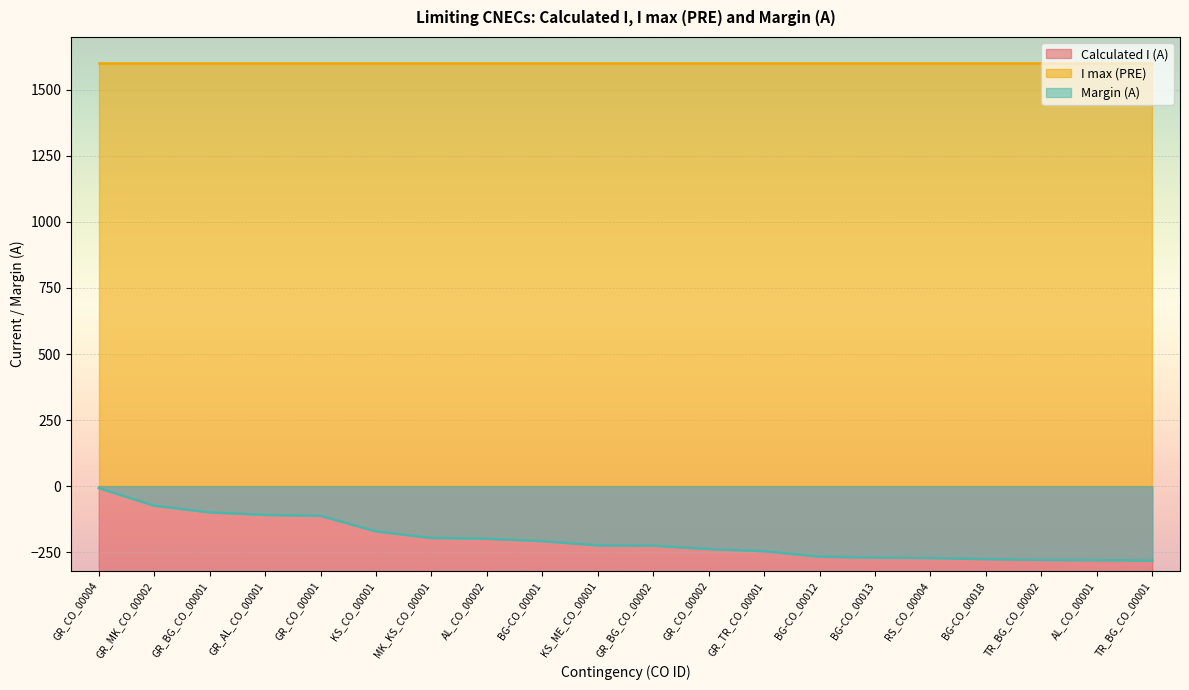

Reading right to left, extract all data points from this chart.

Calculated I (A): -1318	-1320	-1321	-1324	-1328	-1330	-1333	-1354	-1362	-1375	-1376	-1392	-1401	-1404	-1429	-1488	-1491	-1501	-1526	-1593
Margin (A): -282	-280	-279	-276	-272	-270	-267	-246	-238	-225	-224	-208	-199	-196	-171	-112	-109	-99	-74	-7